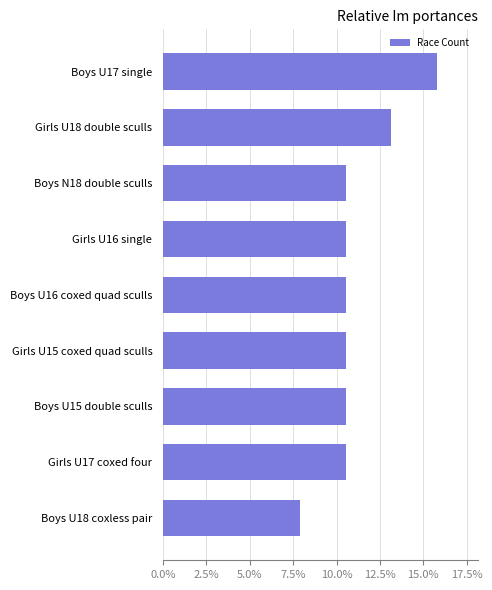

What is the average value?

11.1